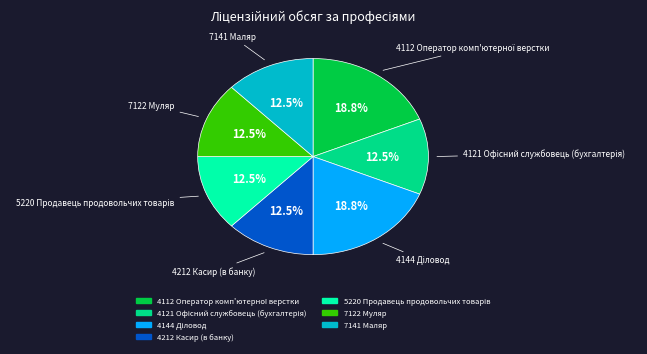

Does 7122 Муляр represent more than half of the total?

No